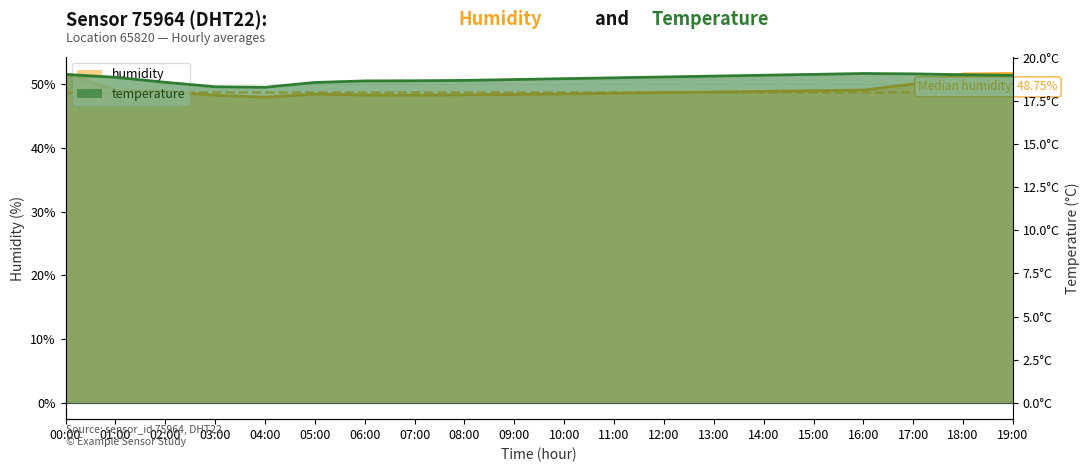

What is the average value of the temperature series?

18.8